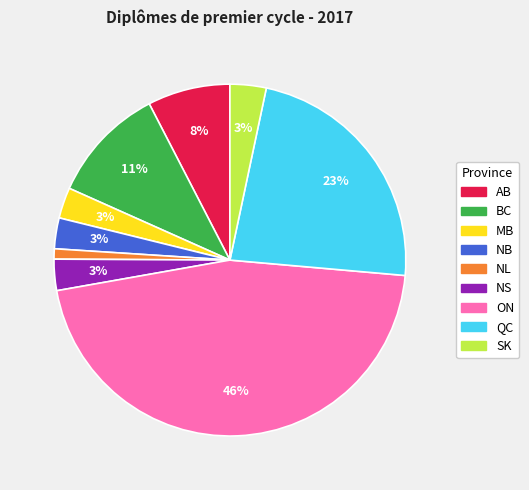

To the nearest percent, what is the difference between the largest and smallest slice percentages?

45%